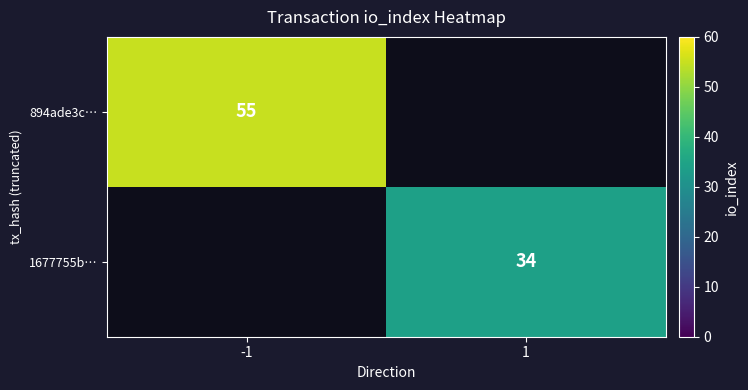

The 1677755b… series shows 7 at 1. True or false?

False